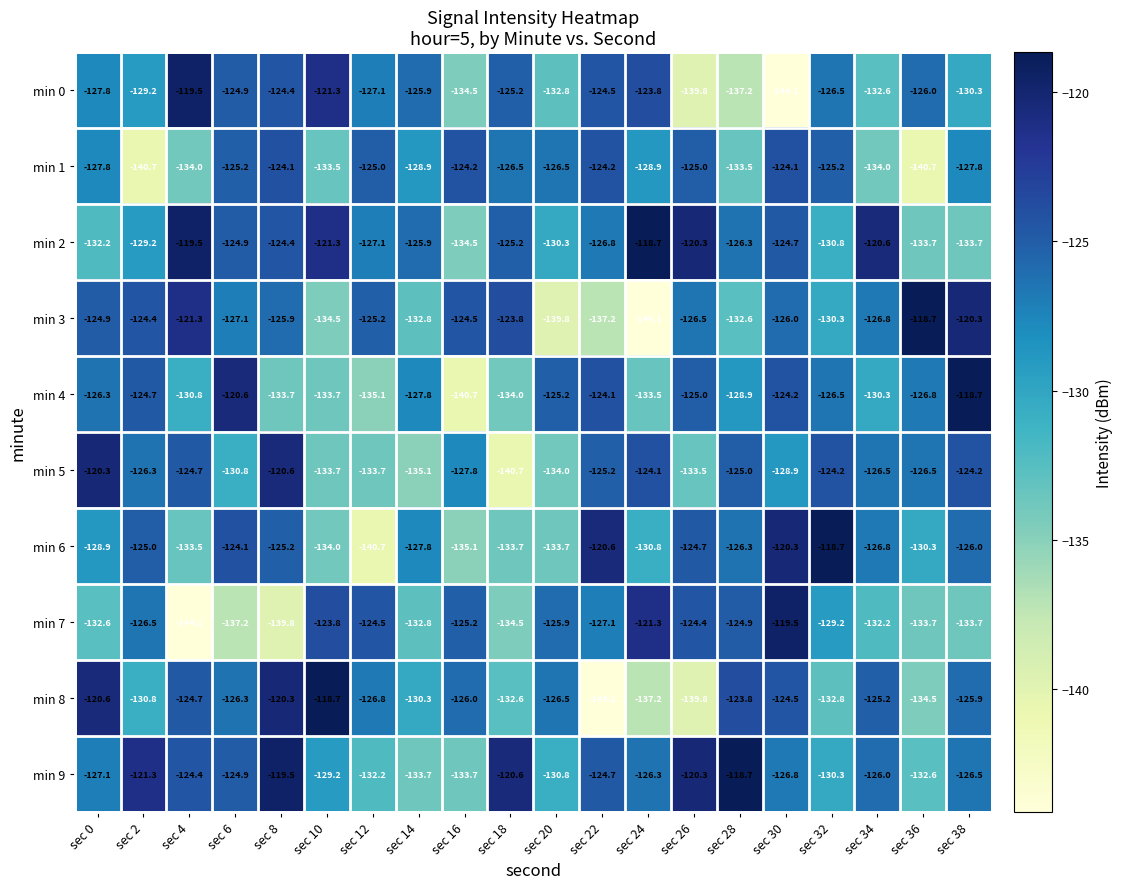

Rank the categories by min 8 value from lowest to highest.

sec 22, sec 26, sec 24, sec 36, sec 32, sec 18, sec 2, sec 14, sec 12, sec 20, sec 6, sec 16, sec 38, sec 34, sec 4, sec 30, sec 28, sec 0, sec 8, sec 10